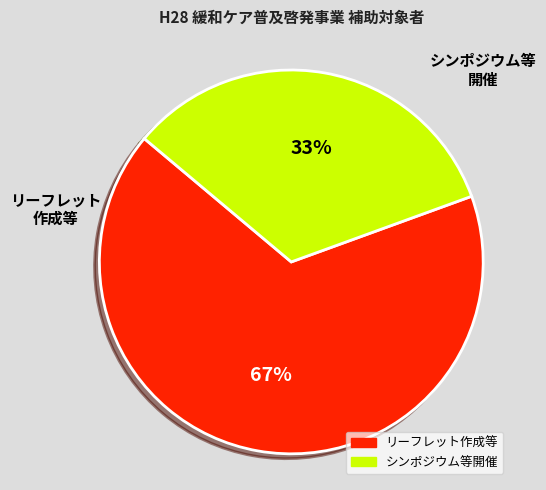

To the nearest percent, what portion does シンポジウム等開催 represent?

33%